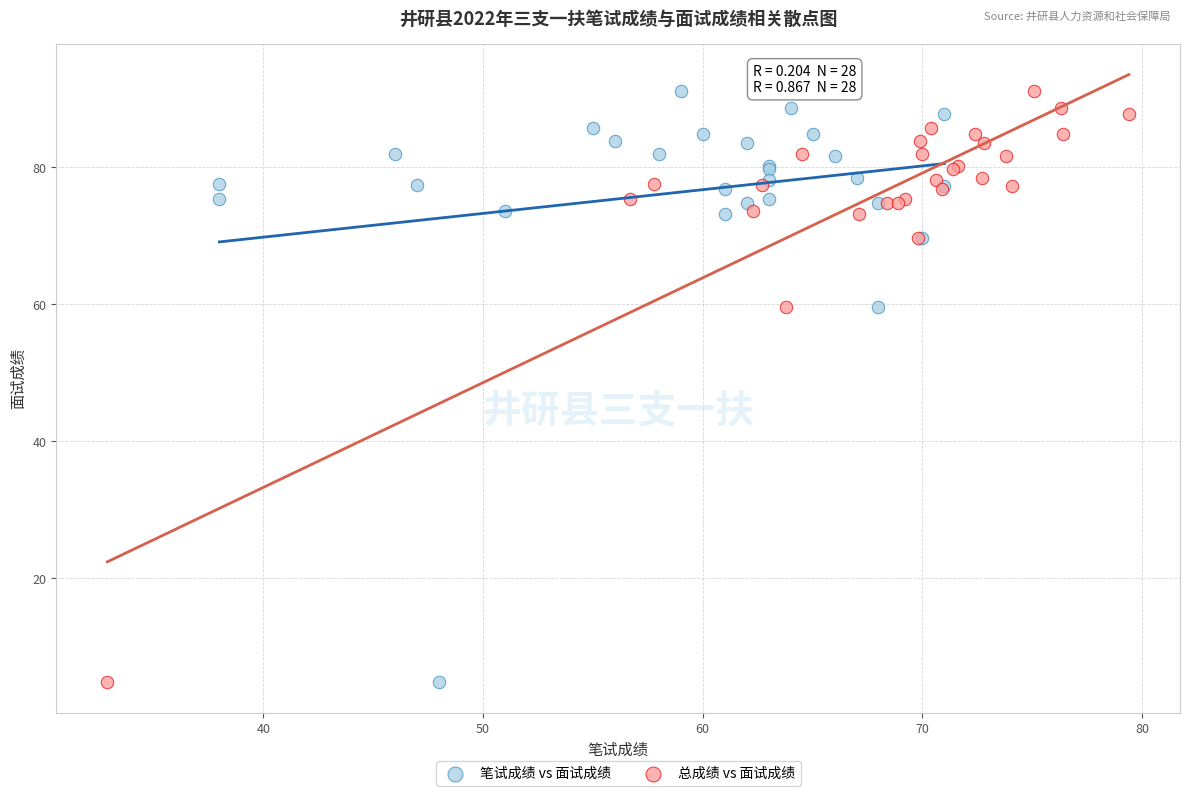

What are all the series names shown in the legend?

笔试成绩 vs 面试成绩, 总成绩 vs 面试成绩